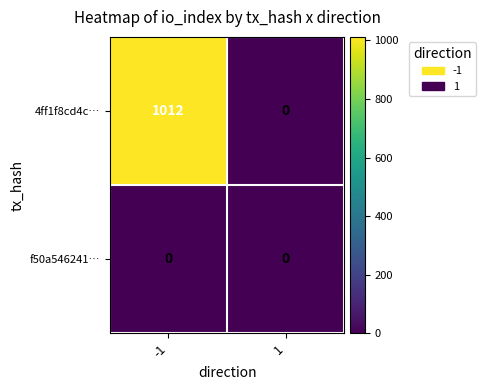

What is the difference between the maximum and minimum values in the 4ff1f8cd4c… series?

1012